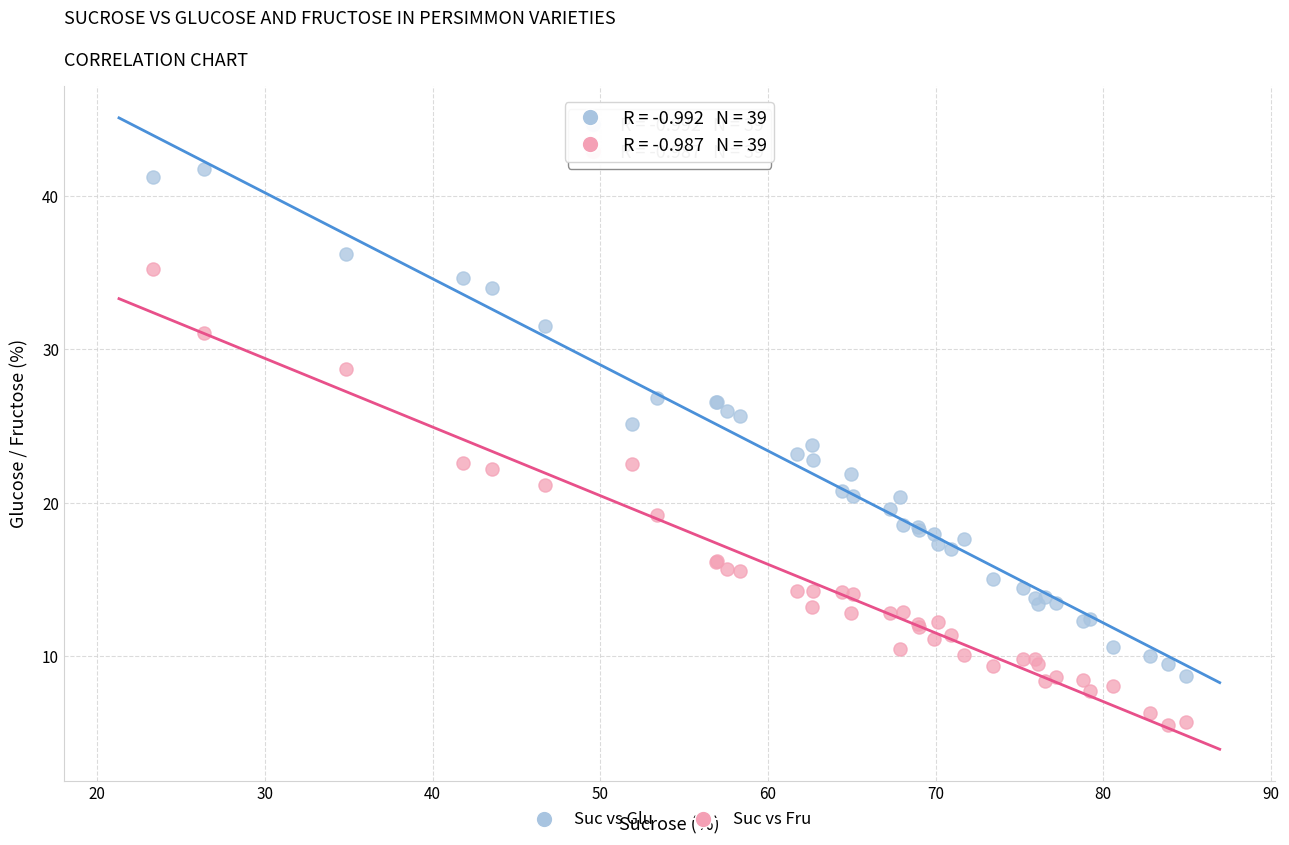

Which series has the widest spread of Y values?

Suc vs Glu